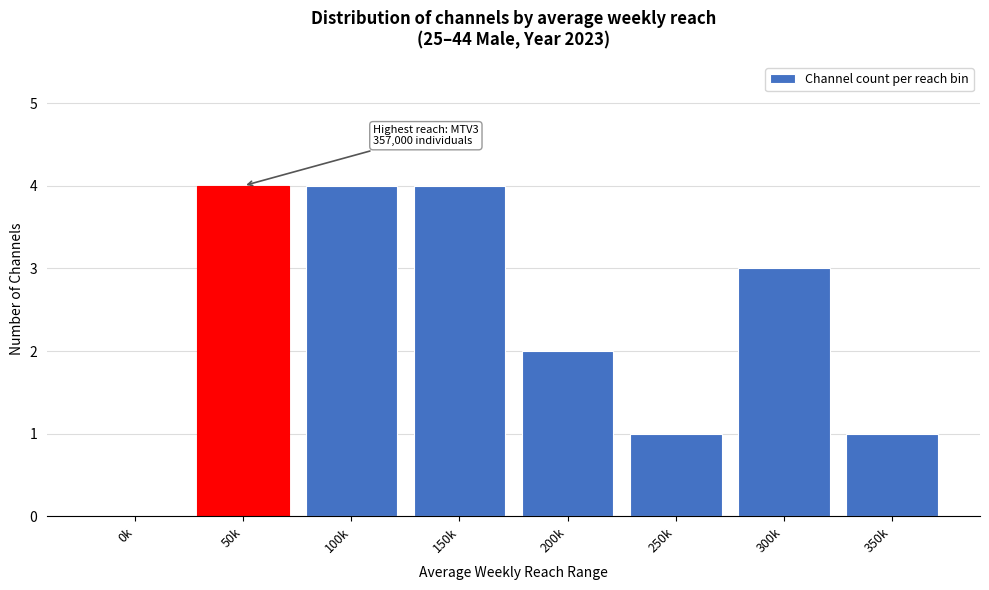

Reading left to right, extract all data points from this chart.

0k=0	50k=4	100k=4	150k=4	200k=2	250k=1	300k=3	350k=1